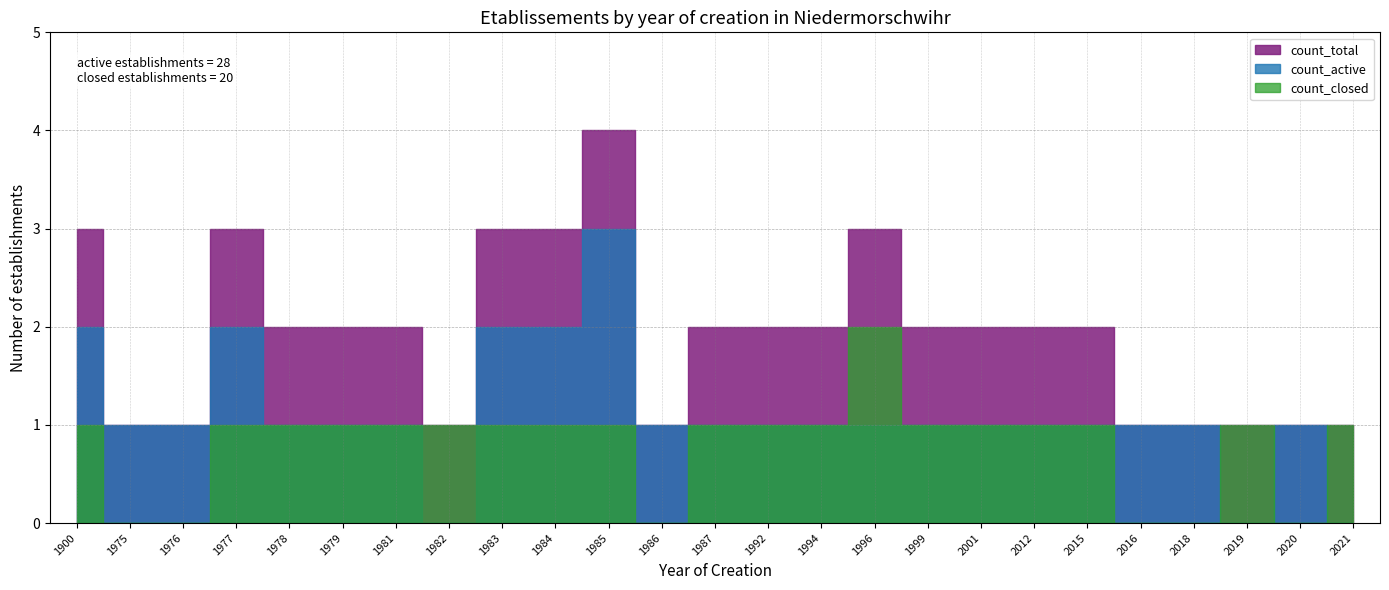

Reading left to right, transcribe all the data shown in this chart.

count_active: 1900=2	1975=1	1976=1	1977=2	1978=1	1979=1	1981=1	1982=0	1983=2	1984=2	1985=3	1986=1	1987=1	1992=1	1994=1	1996=1	1999=1	2001=1	2012=1	2015=1	2016=1	2018=1	2019=0	2020=1	2021=0
count_closed: 1900=1	1975=0	1976=0	1977=1	1978=1	1979=1	1981=1	1982=1	1983=1	1984=1	1985=1	1986=0	1987=1	1992=1	1994=1	1996=2	1999=1	2001=1	2012=1	2015=1	2016=0	2018=0	2019=1	2020=0	2021=1
count_total: 1900=3	1975=1	1976=1	1977=3	1978=2	1979=2	1981=2	1982=1	1983=3	1984=3	1985=4	1986=1	1987=2	1992=2	1994=2	1996=3	1999=2	2001=2	2012=2	2015=2	2016=1	2018=1	2019=1	2020=1	2021=1